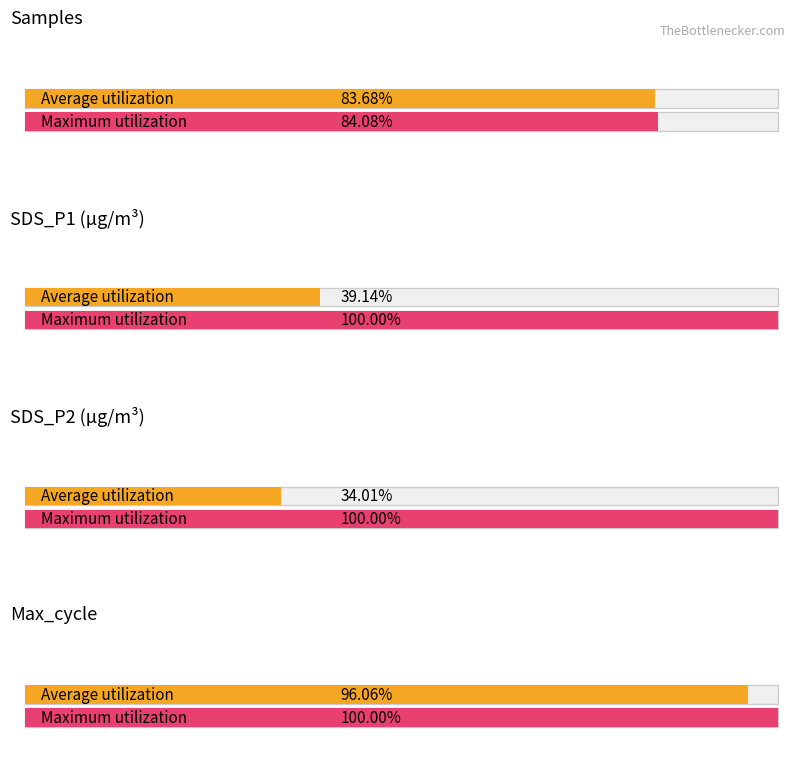

At which label is Average utilization closest to 2999065?

Max_cycle